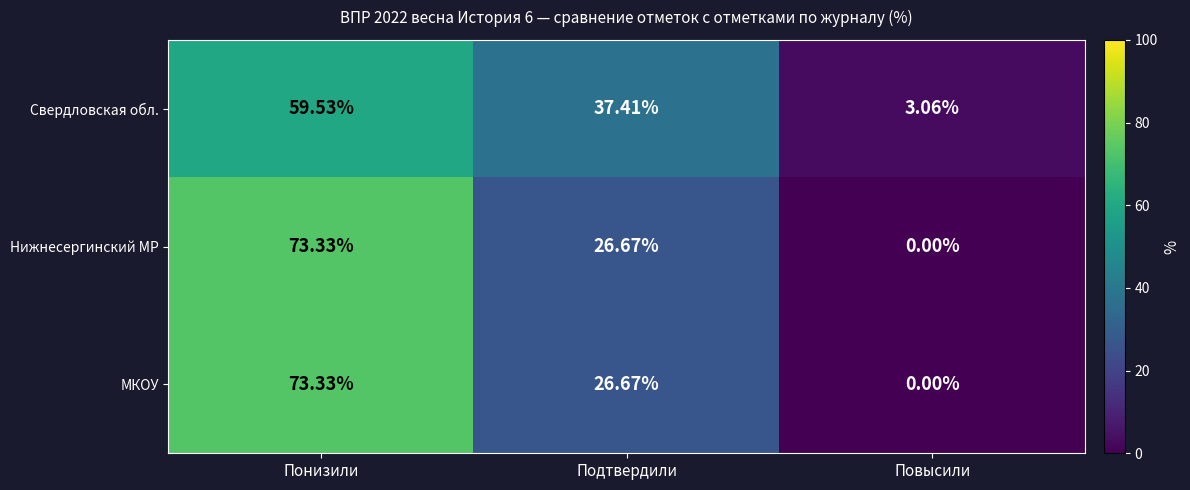

Which category has the highest value in the Нижнесергинский МР series?

Понизили